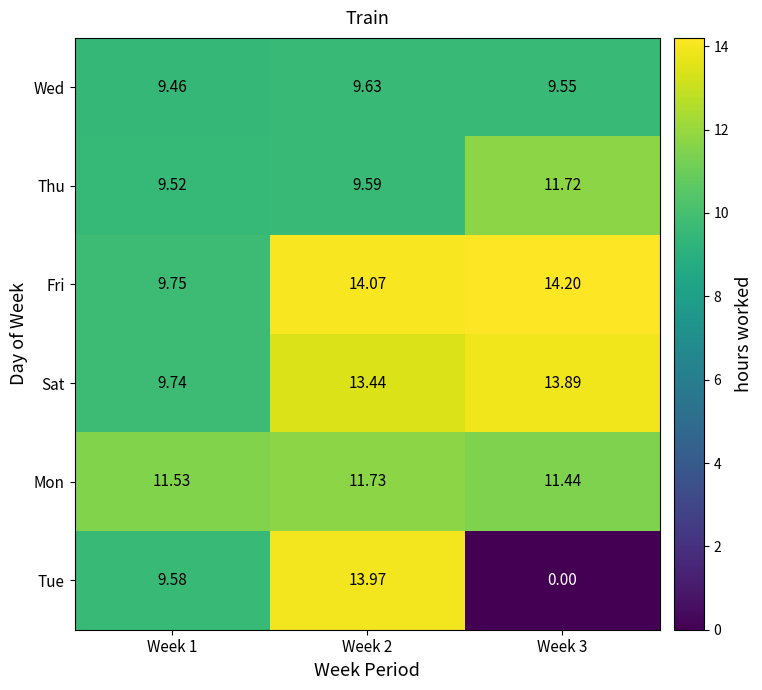

Rank the series at Week 2 from highest to lowest value.

Fri, Tue, Sat, Mon, Wed, Thu